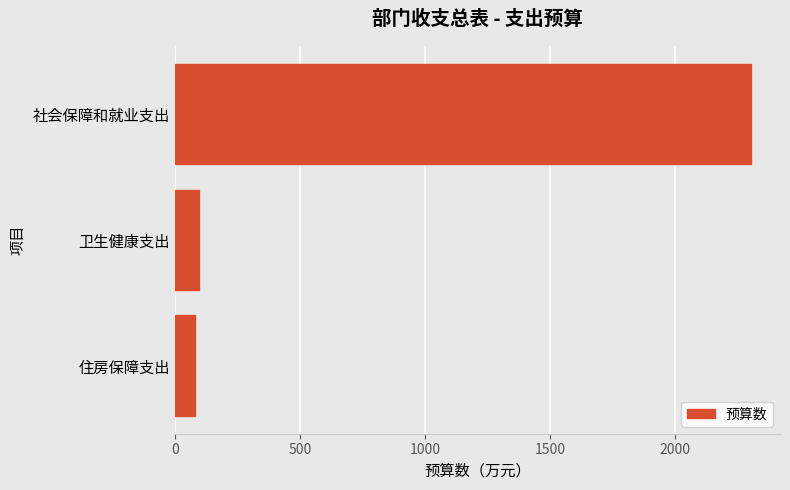

The value at 住房保障支出 is 83.2. True or false?

True